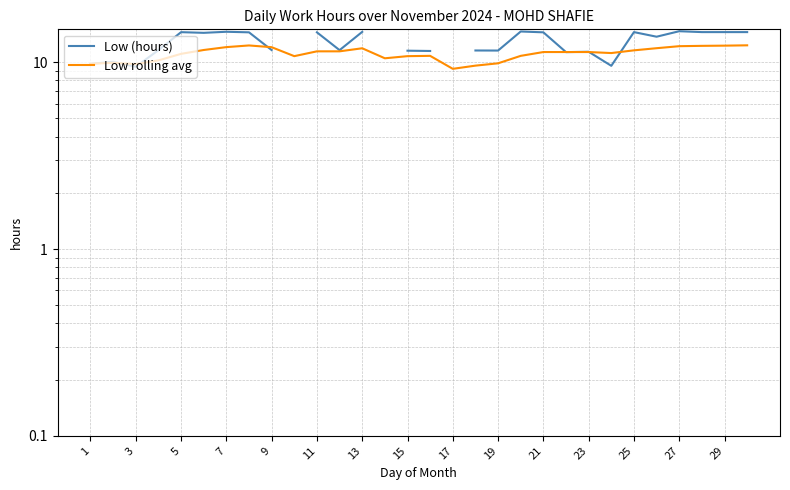

True or false: Low (hours) has more than 1 interior local peaks.

True